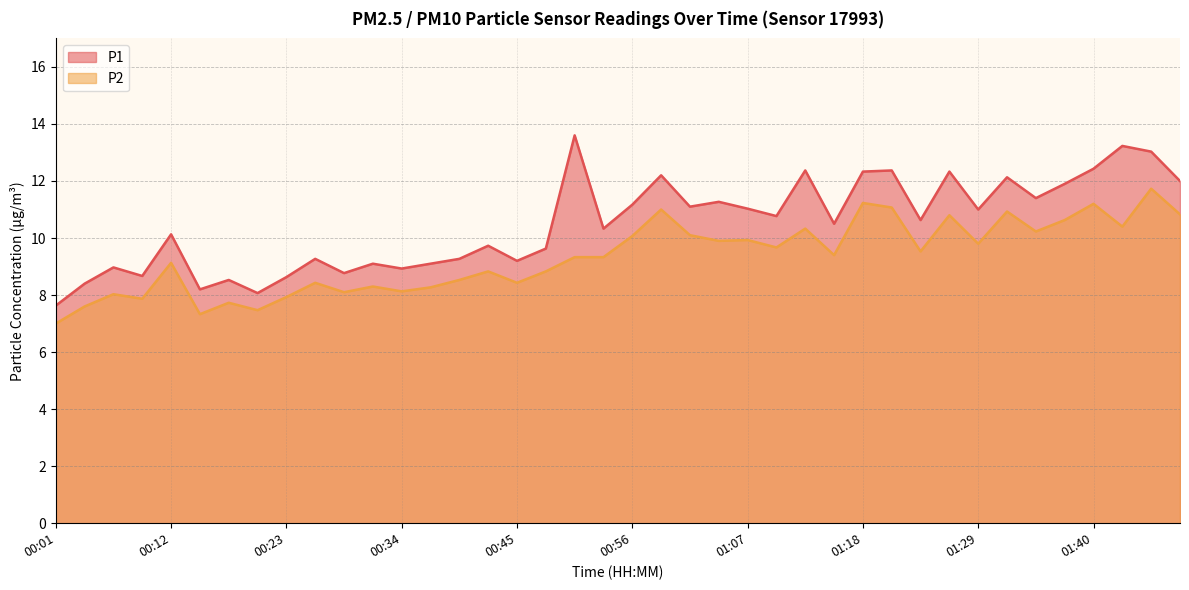

In P2, how many points are lower than both neighbors (excluding endpoints)?

13